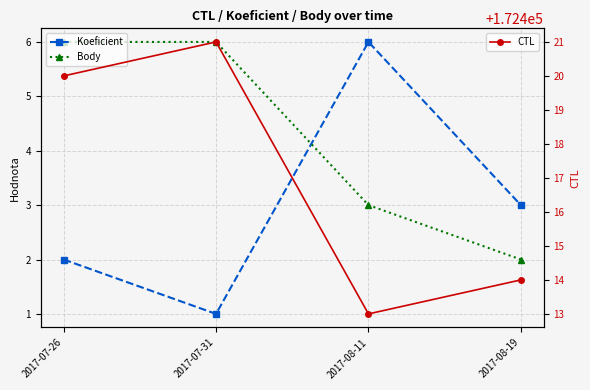

How many data points in Body are less than 6?

2